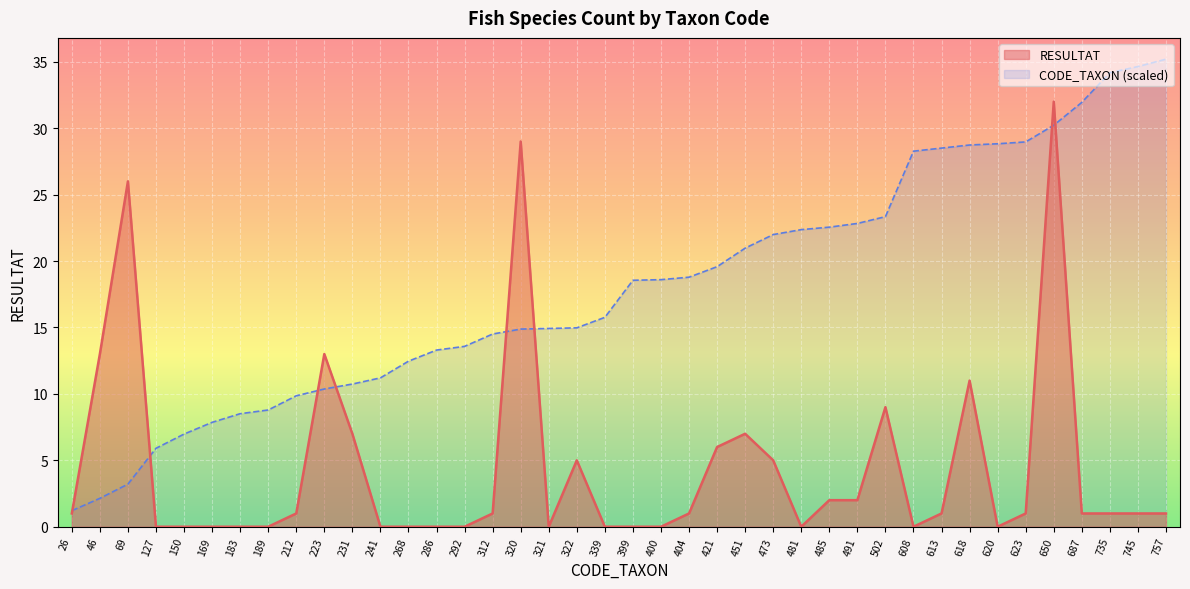

How many data points in CODE_TAXON are less than 18?

20